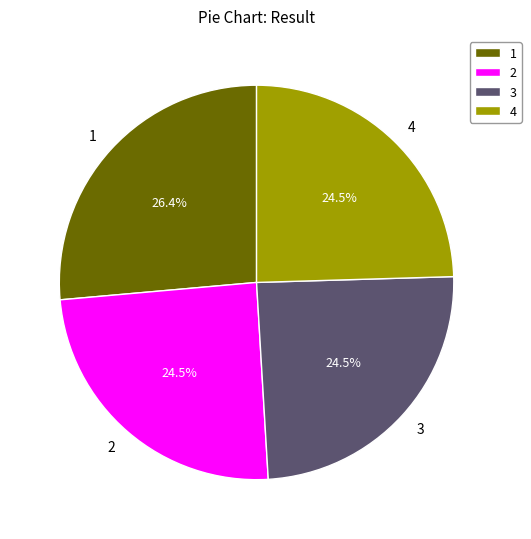

Approximately how many times larger is the value at 3 compared to 2?

1.0